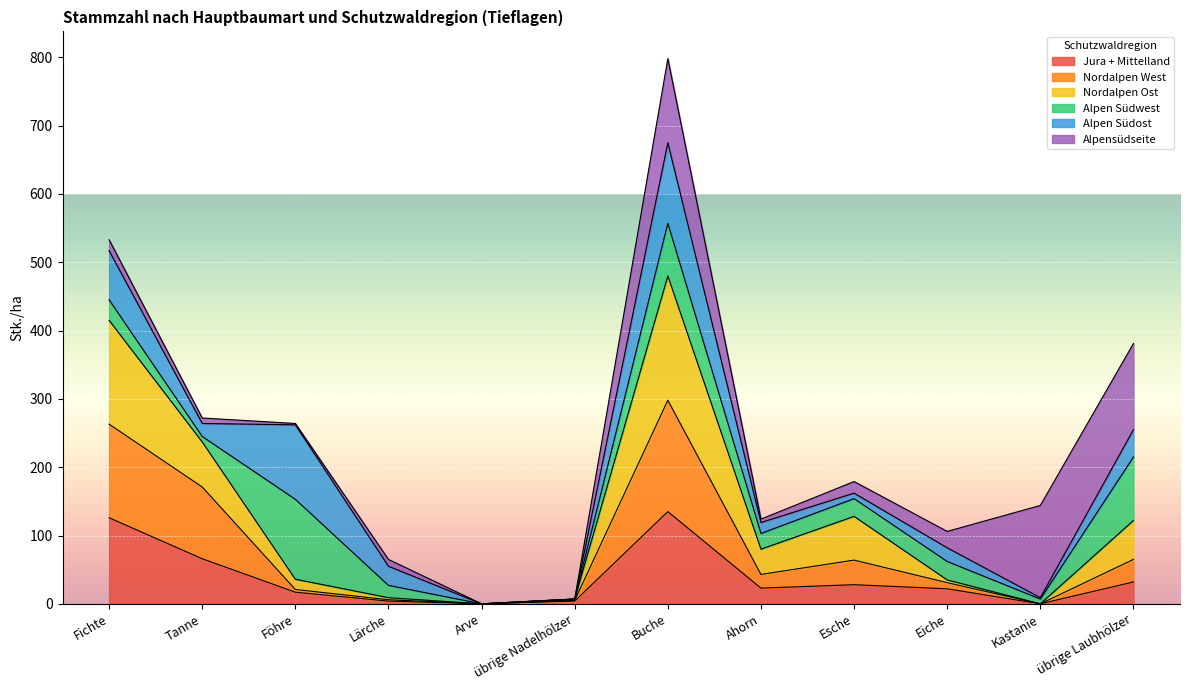

Which series has the largest total across all categories?

Nordalpen Ost